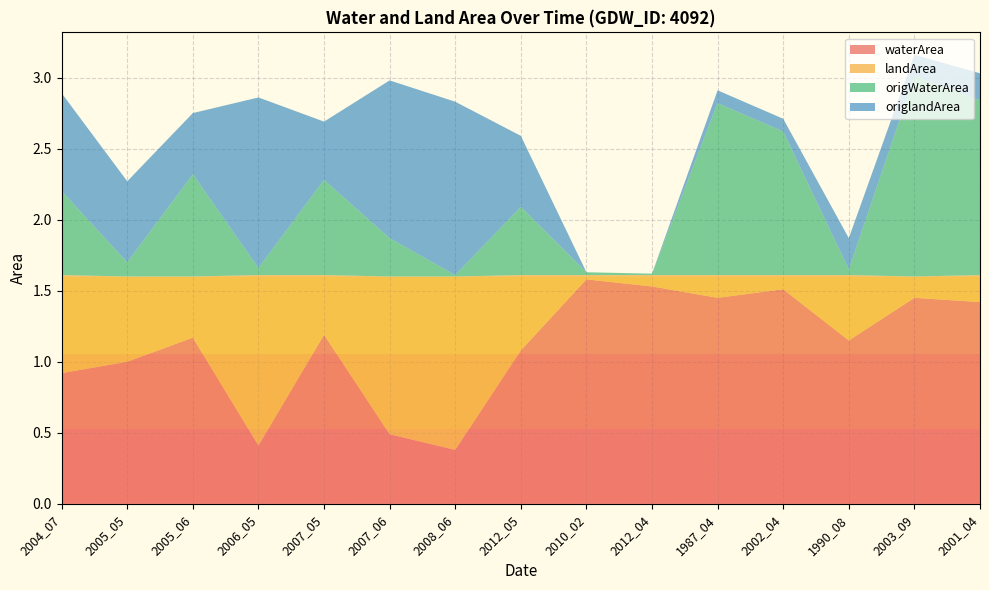

Reading right to left, transcribe all the data shown in this chart.

waterArea: 1.4	1.4	1.1	1.5	1.4	1.5	1.6	1.1	0.4	0.5	1.2	0.4	1.2	1.0	0.9
landArea: 0.2	0.1	0.5	0.1	0.2	0.1	0.0	0.5	1.2	1.1	0.4	1.2	0.4	0.6	0.7
origWaterArea: 1.2	1.4	0.0	1.0	1.2	0.0	0.0	0.5	0.0	0.3	0.7	0.1	0.7	0.1	0.6
origlandArea: 0.2	0.1	0.2	0.1	0.1	0.0	0.0	0.5	1.2	1.1	0.4	1.2	0.4	0.6	0.7